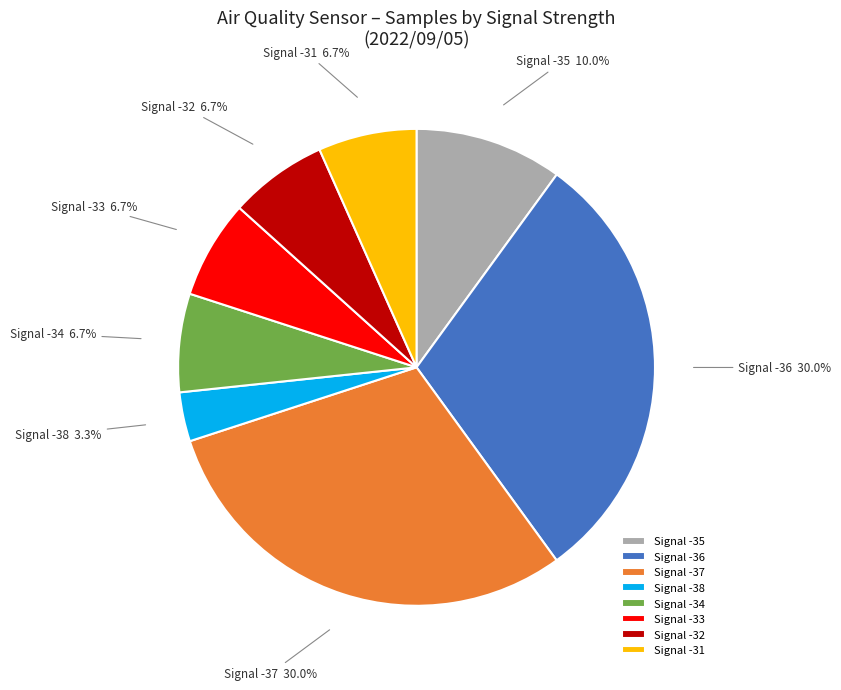

Is there any slice that represents more than half of the pie?

No